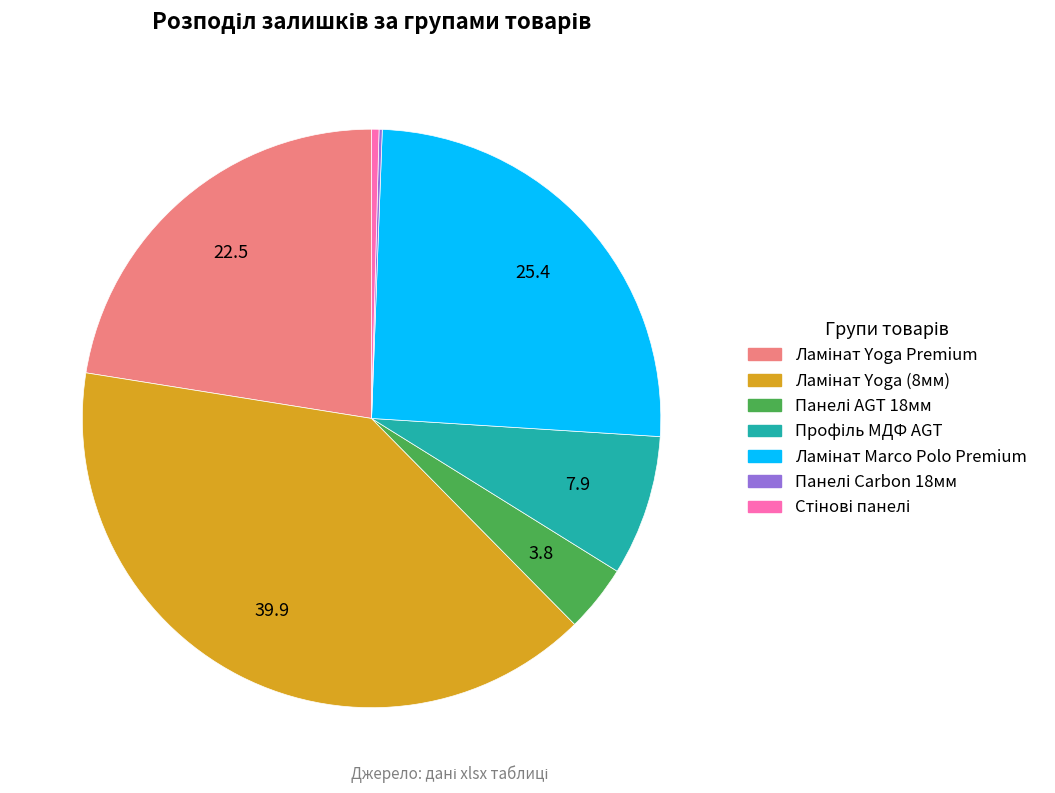

Is there a majority slice in this chart?

No